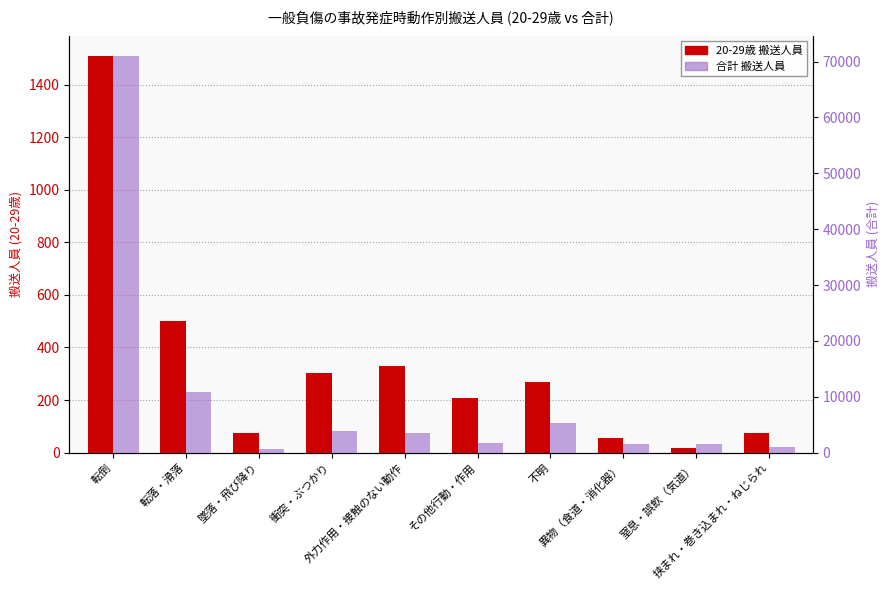

At which label is 合計 closest to 35886?

転落・滑落